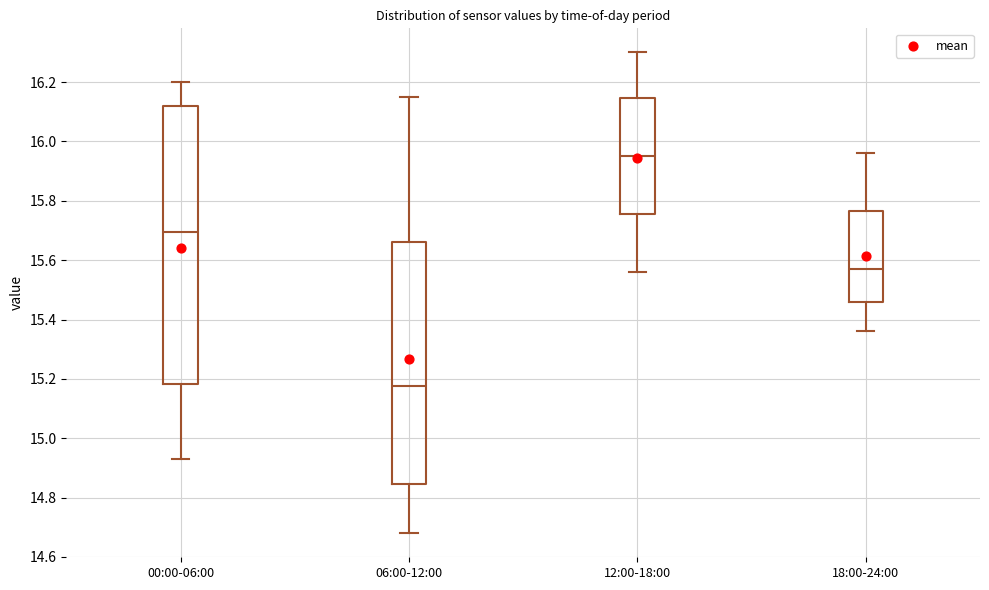

Where is the lower edge of the box for 12:00-18:00 on the y-axis? The values are not printed on the chart, so give them approximately, as read against the axis.

15.76